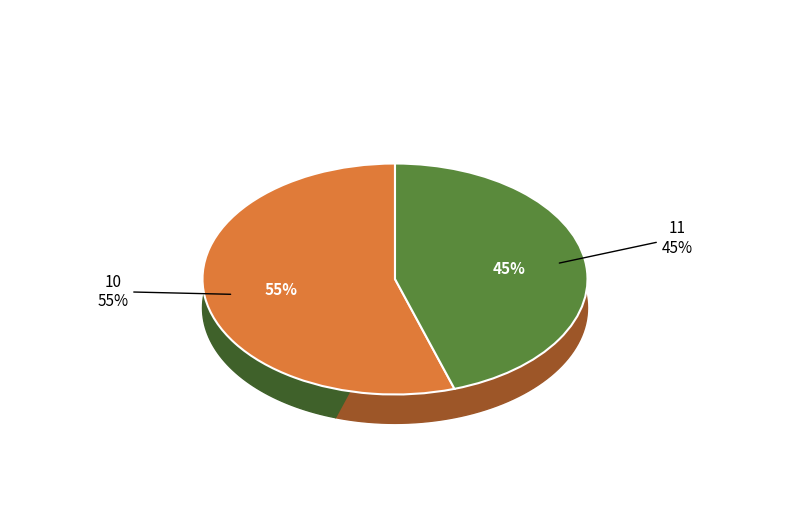

Which slice is the largest?

10